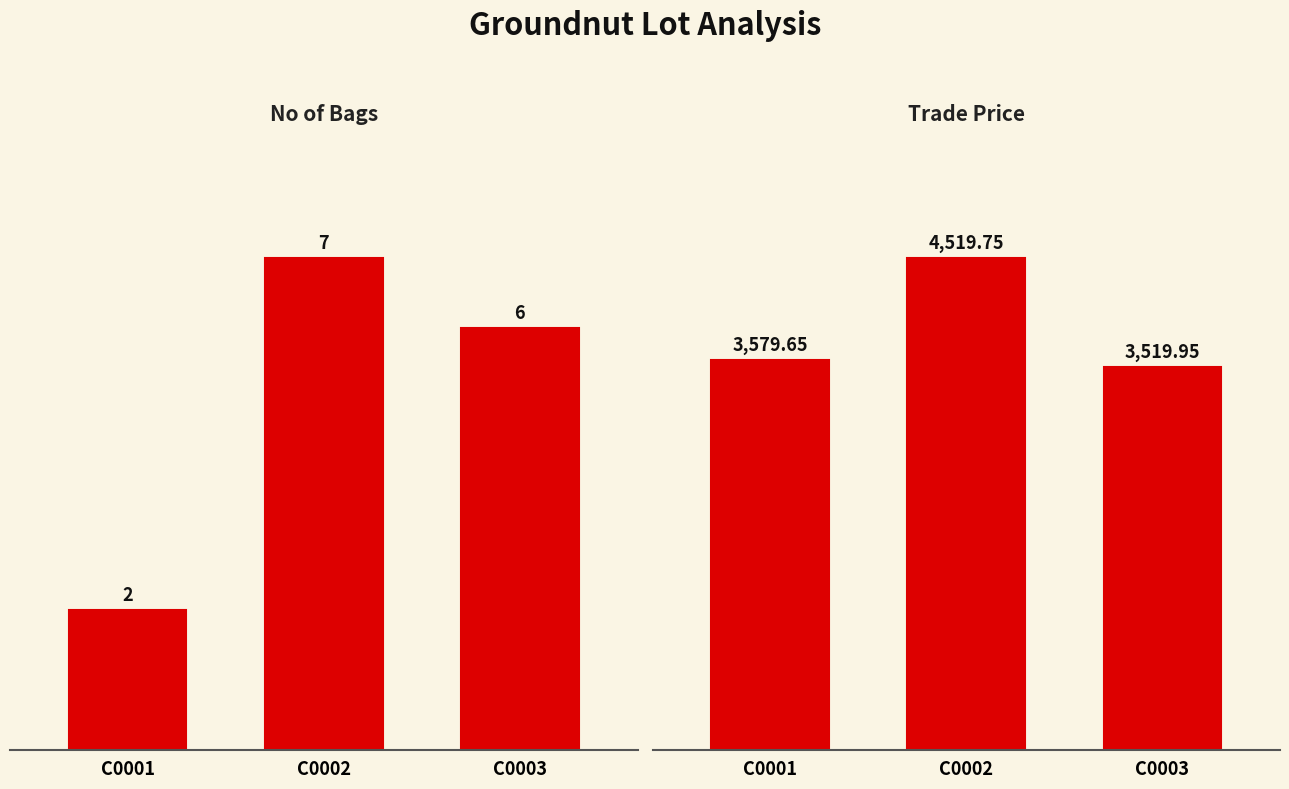

Which category has the lowest value in the Trade Price series?

C0003